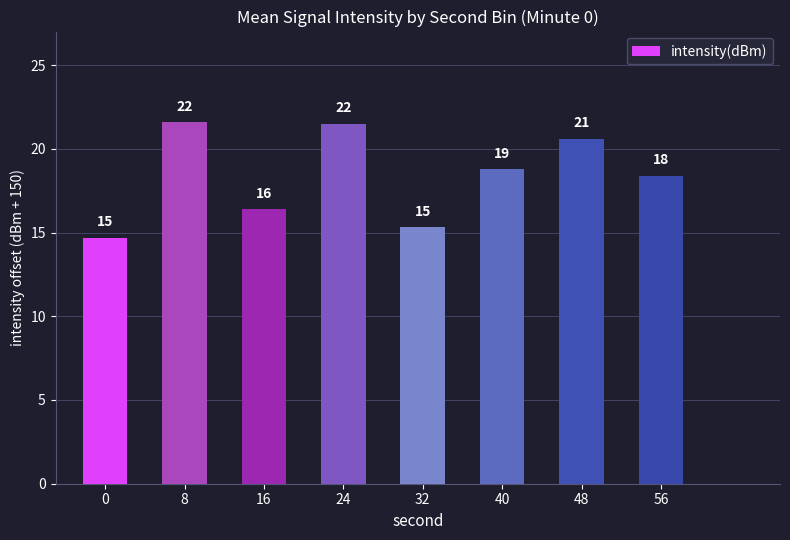

At which category does the chart reach its peak across all series?

8